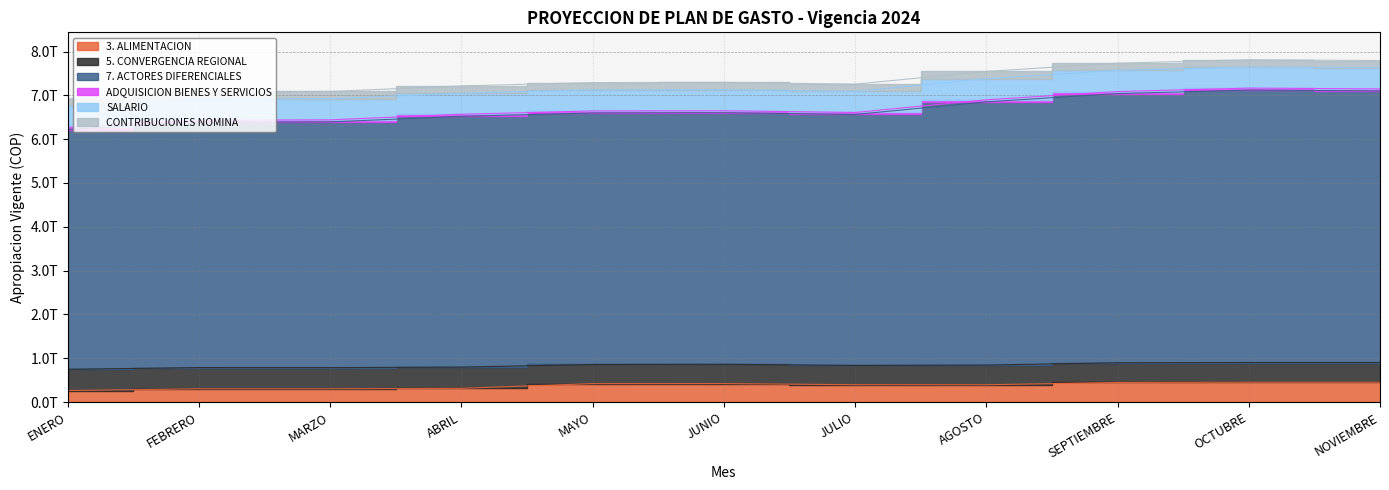

The value of SALARIO at NOVIEMBRE is 481354000000. True or false?

True